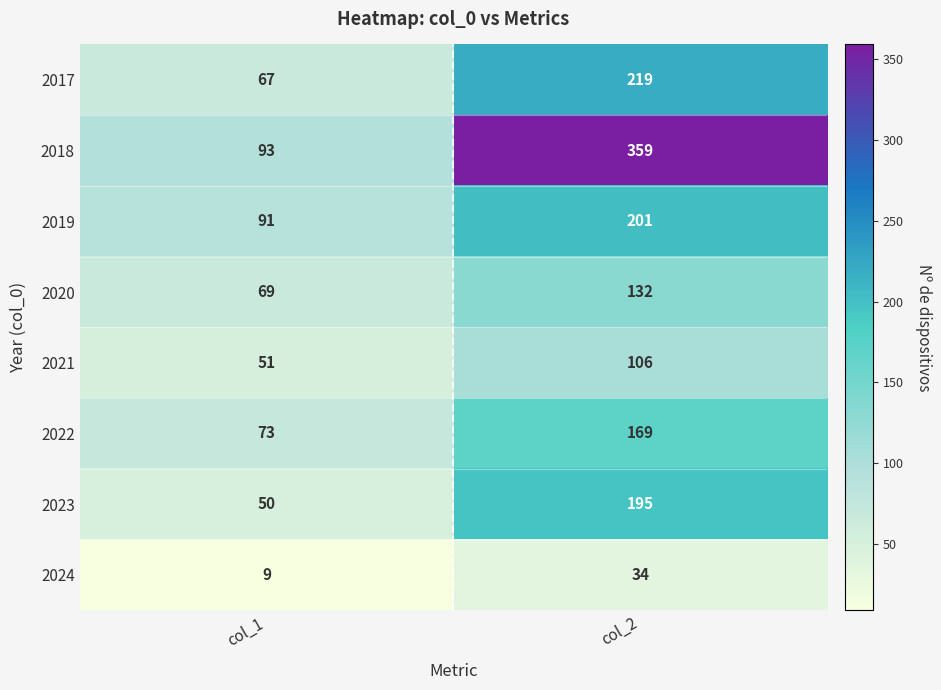

Which label corresponds to the largest value in the chart?

col_2